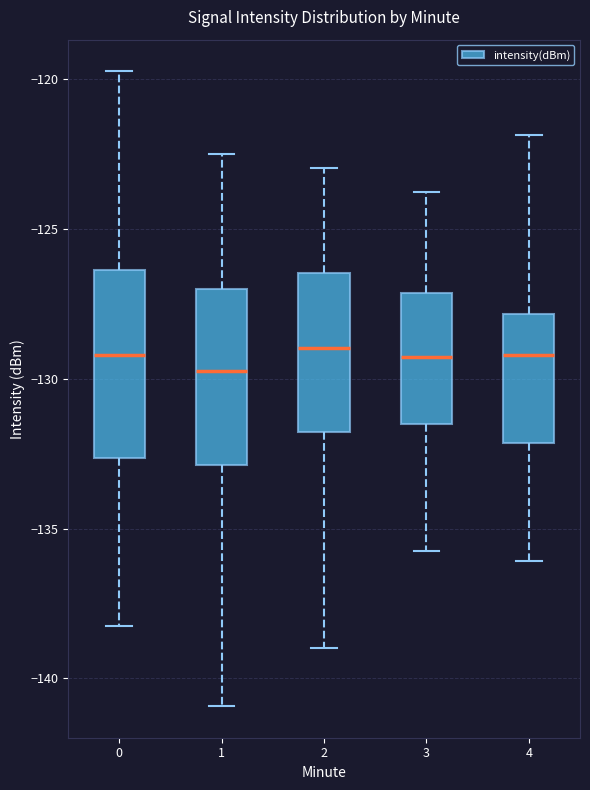

Reading left to right, transcribe this box plot: for each box, give where its median line is, the range the box spans, and where its two whiskers end, as read against the y-axis. The values are not printed on the chart, so give them approximately, as read against the axis.

0: median -129.0, box -132.5 to -126.5, whiskers -138.0 to -120.0
1: median -129.5, box -133.0 to -127.0, whiskers -141.0 to -122.5
2: median -129.0, box -132.0 to -126.5, whiskers -139.0 to -123.0
3: median -129.5, box -131.5 to -127.0, whiskers -136.0 to -124.0
4: median -129.0, box -132.0 to -128.0, whiskers -136.0 to -122.0